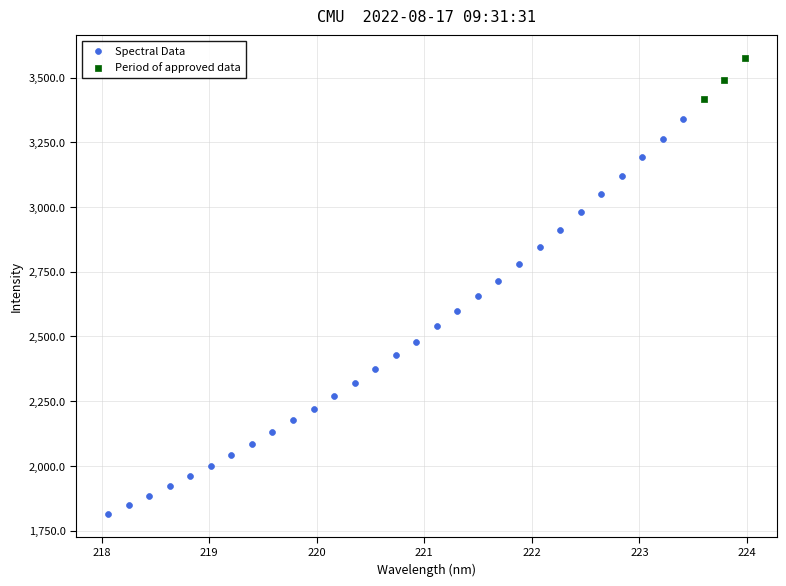

Which series has the largest Y range (max minus min)?

Spectral Data